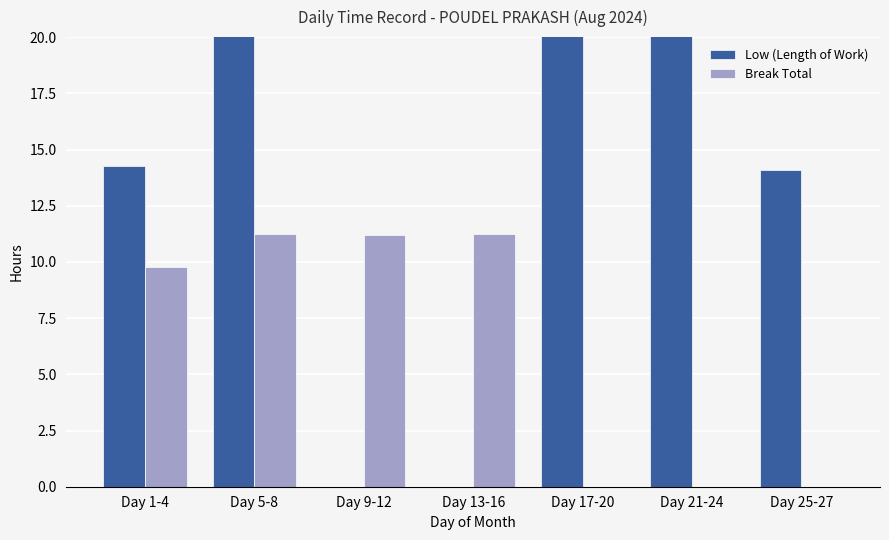

How many bars are there in each group?

2